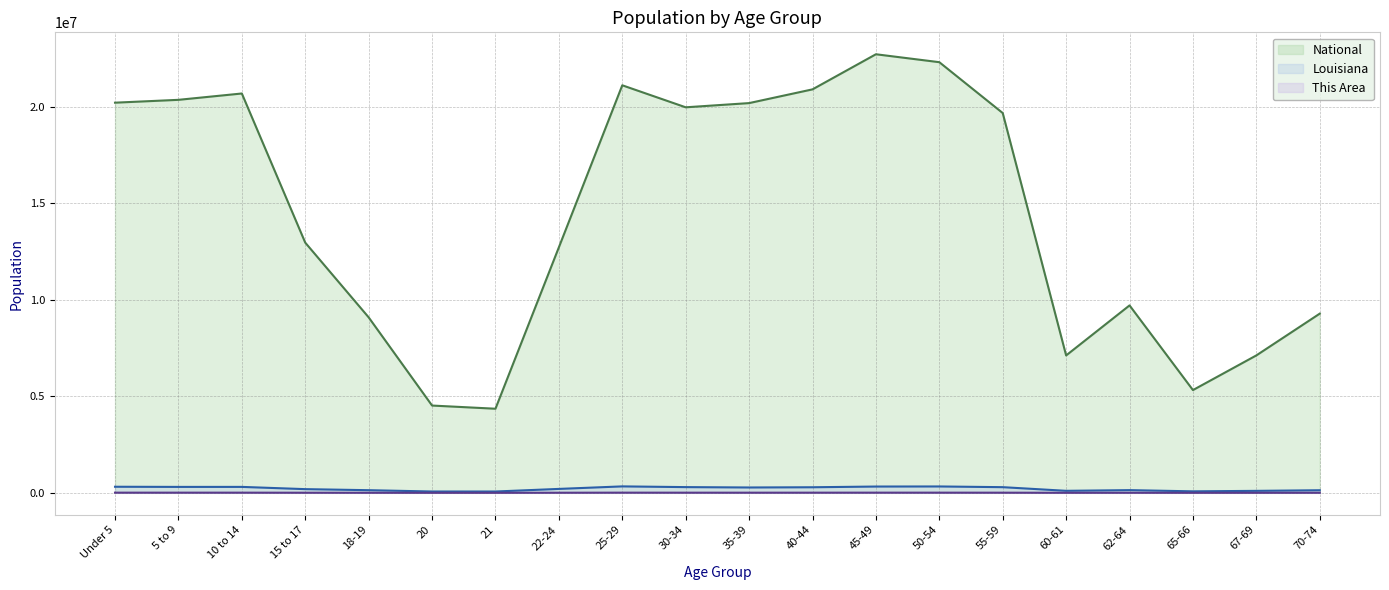

What is the approximate value of National at 40-44?

20890964